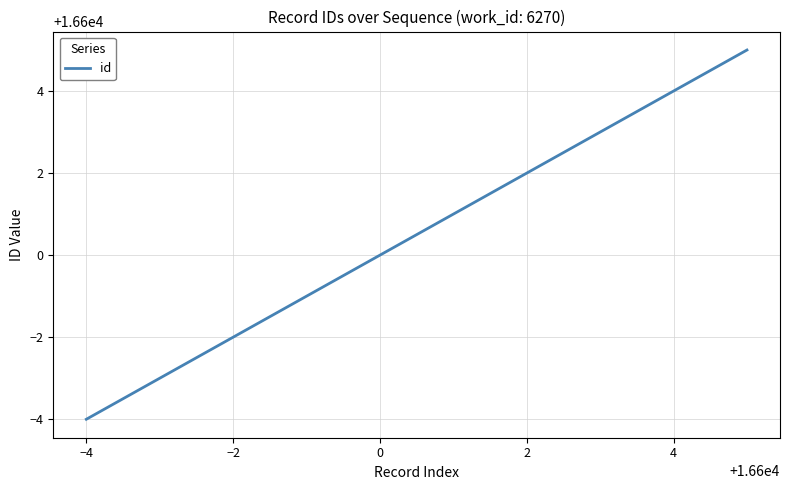

What is the minimum value shown in the chart?

16596